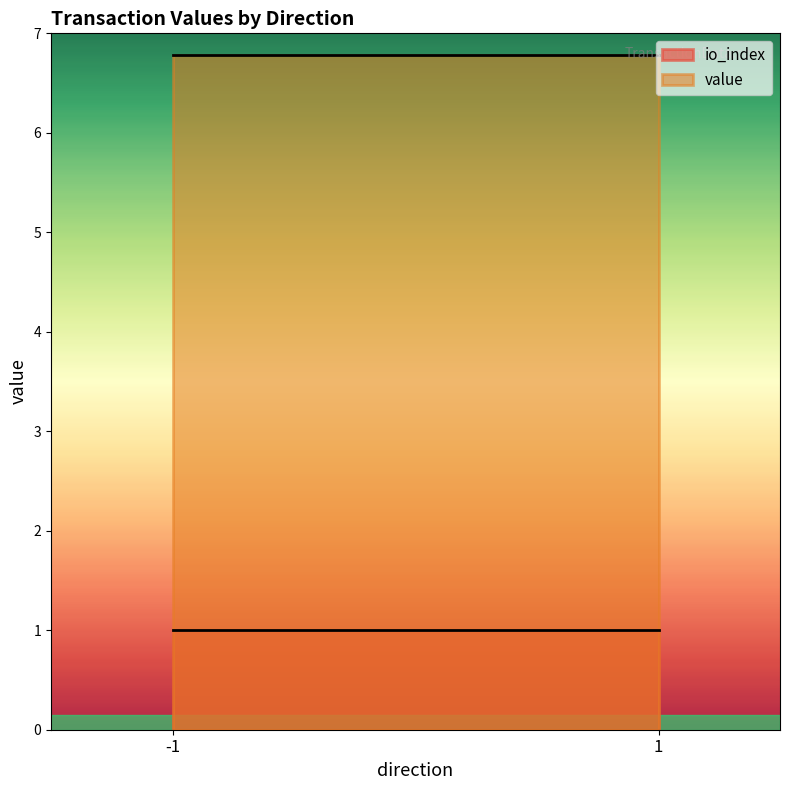

At which category does io_index reach its first local peak?

-1